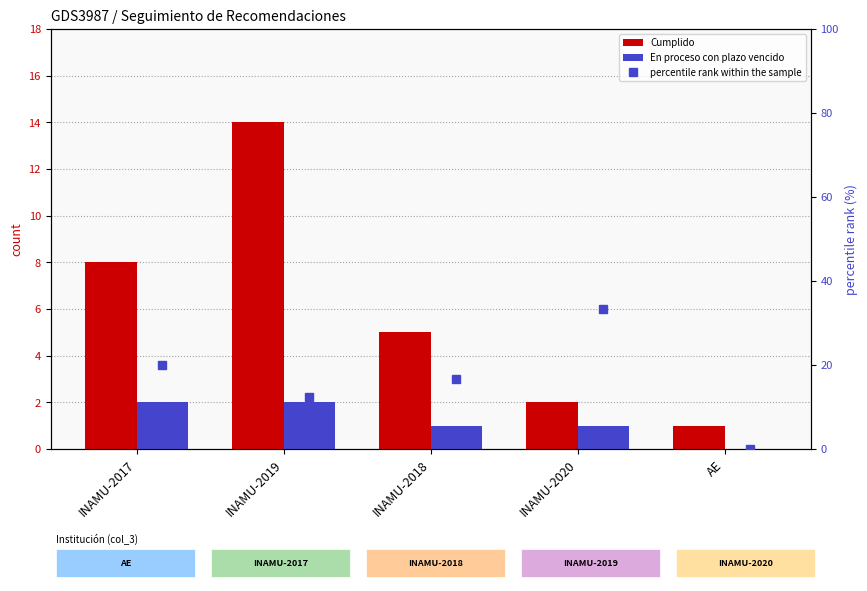

What is the spread (max minus min) of values at INAMU-2018?

15.7